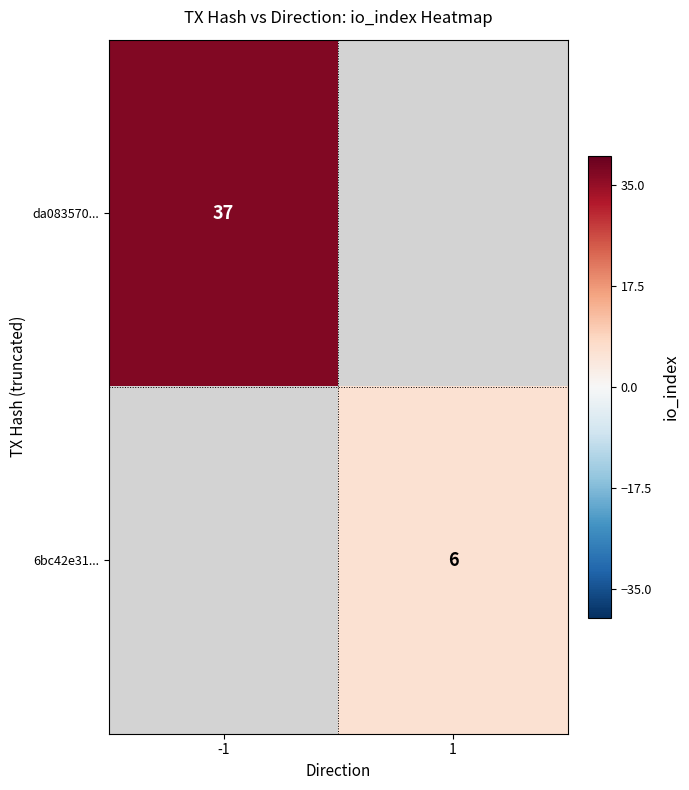

Is it true that 6bc42e31... equals 6 at 1?

True